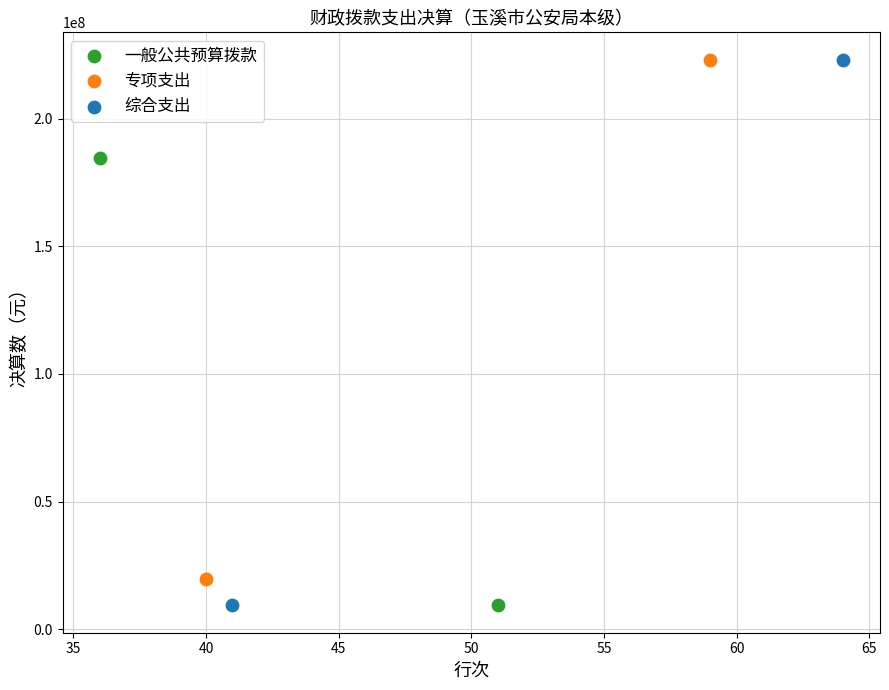

Which series has the widest spread of Y values?

综合支出